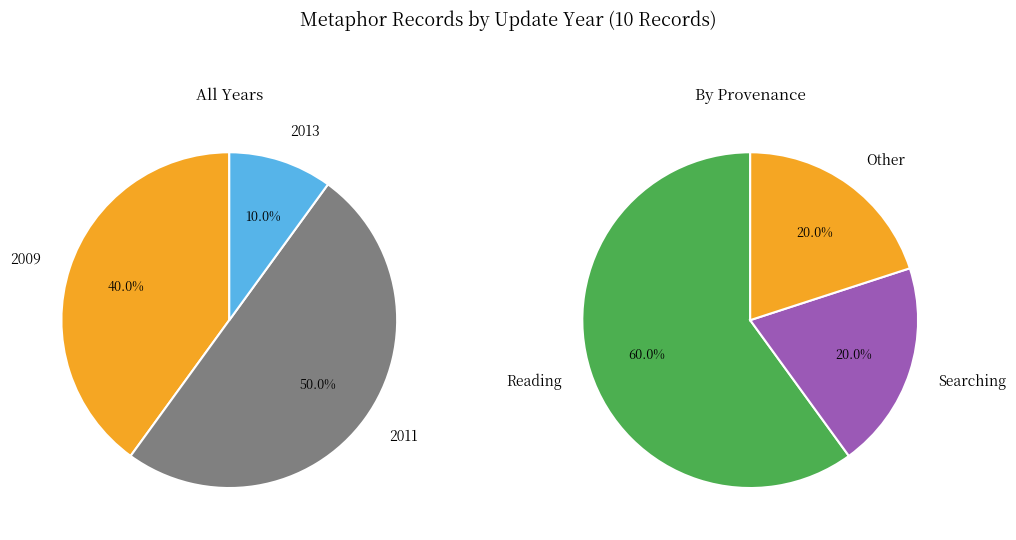

Do 2009-09-14 and 2013-06-26 together represent more than half of the pie?

No